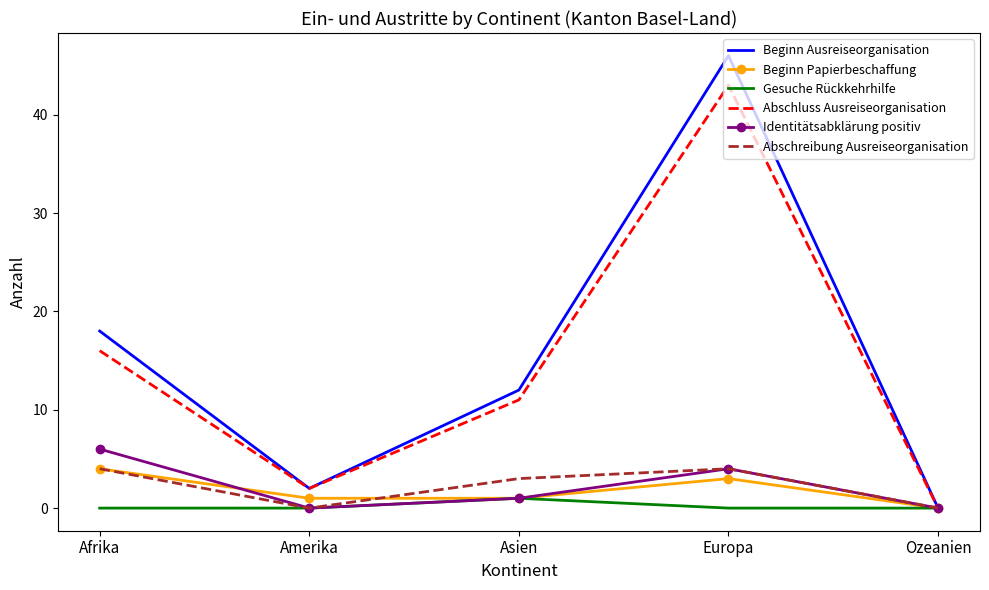

Reading left to right, extract all data points from this chart.

Beginn Ausreiseorganisation: 18	2	12	46	0
Beginn Papierbeschaffung: 4	1	1	3	0
Gesuche Rückkehrhilfe: 0	0	1	0	0
Abschluss Ausreiseorganisation: 16	2	11	43	0
Identitätsabklärung positiv: 6	0	1	4	0
Abschreibung Ausreiseorganisation: 4	0	3	4	0